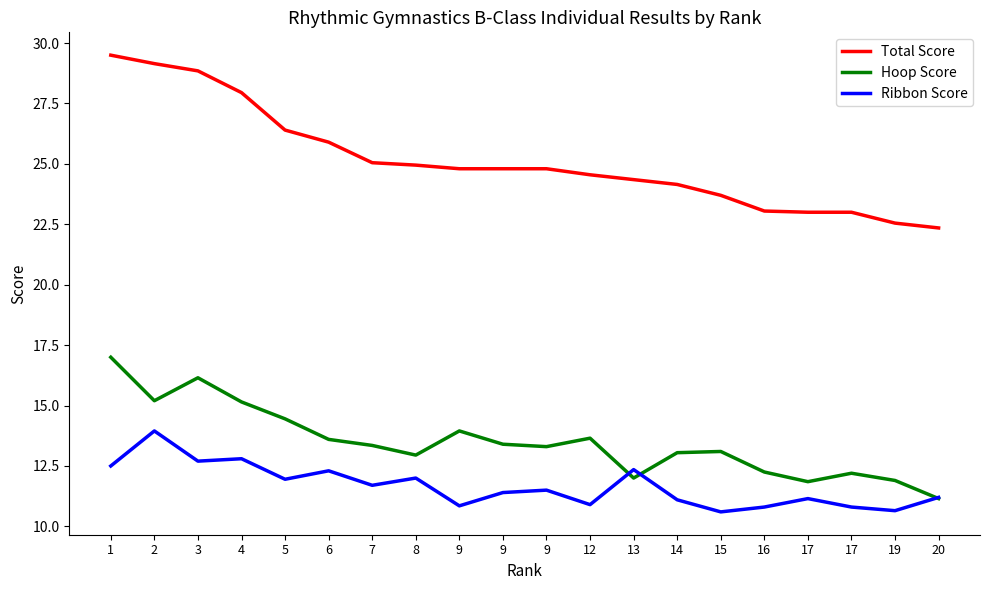

What is the average value of the Hoop Score series?

13.5